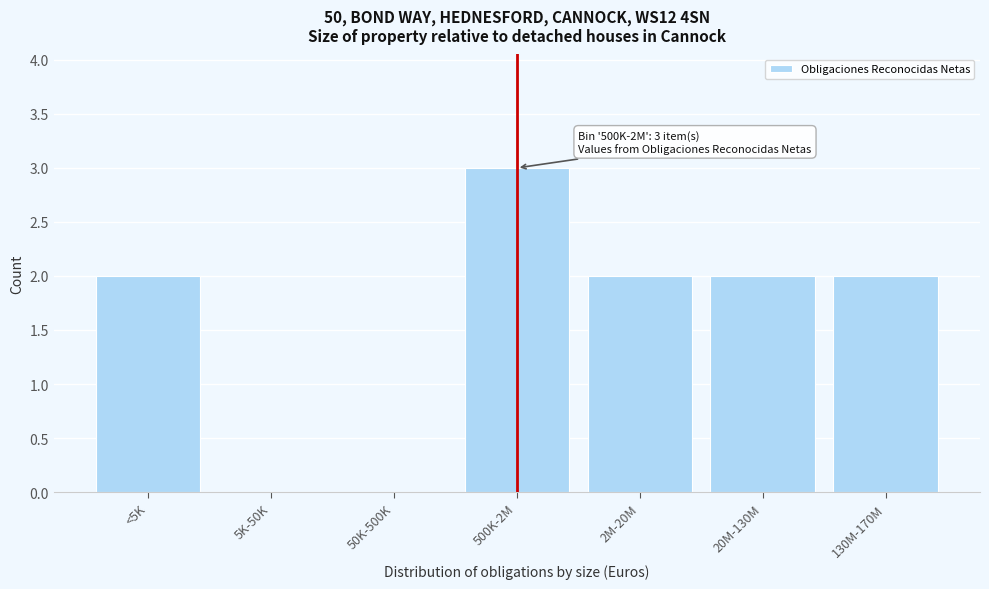

Reading left to right, transcribe all the data shown in this chart.

<5K=2	5K-50K=0	50K-500K=0	500K-2M=3	2M-20M=2	20M-130M=2	130M-170M=2